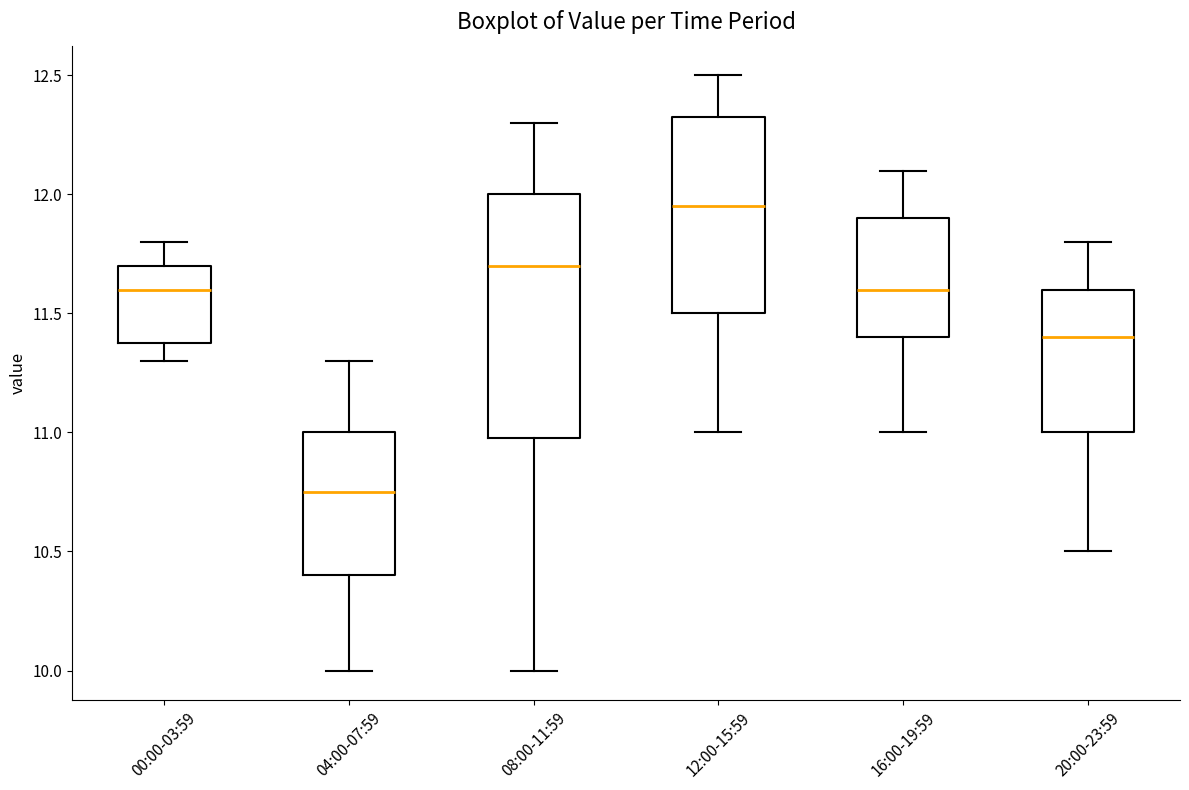

Reading left to right, transcribe this box plot: for each box, give where its median line is, the range the box spans, and where its two whiskers end, as read against the y-axis. The values are not printed on the chart, so give them approximately, as read against the axis.

00:00-03:59: median 11.60, box 11.40 to 11.70, whiskers 11.30 to 11.80
04:00-07:59: median 10.75, box 10.40 to 11.00, whiskers 10.00 to 11.30
08:00-11:59: median 11.70, box 11.00 to 12.00, whiskers 10.00 to 12.30
12:00-15:59: median 11.95, box 11.50 to 12.35, whiskers 11.00 to 12.50
16:00-19:59: median 11.60, box 11.40 to 11.90, whiskers 11.00 to 12.10
20:00-23:59: median 11.40, box 11.00 to 11.60, whiskers 10.50 to 11.80